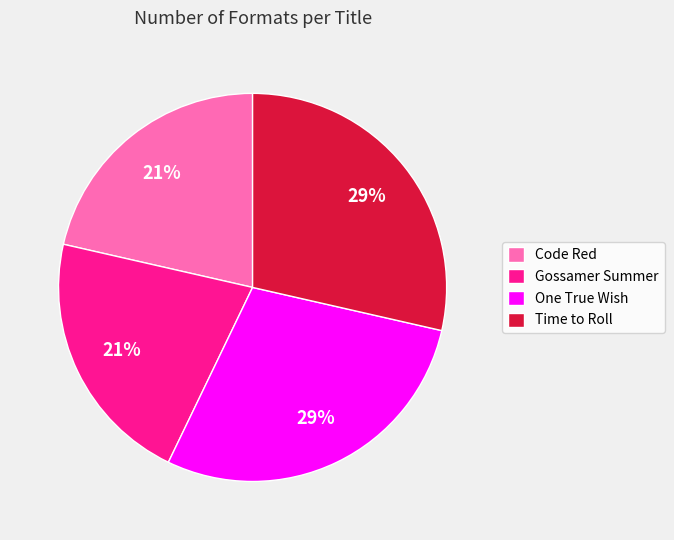

To the nearest percent, what percentage of the pie is One True Wish?

29%